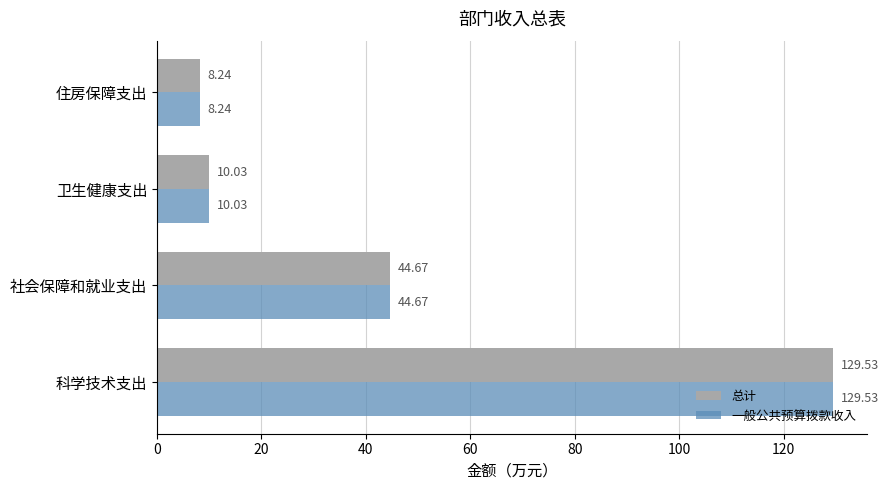

What is the difference between the 总计 values at 住房保障支出 and 社会保障和就业支出?

36.4